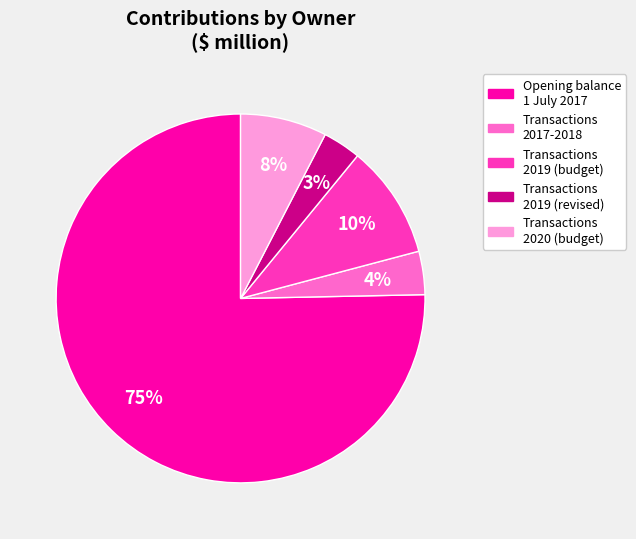

The Transactions 2019 (revised) slice represents 3% of the pie. True or false?

True